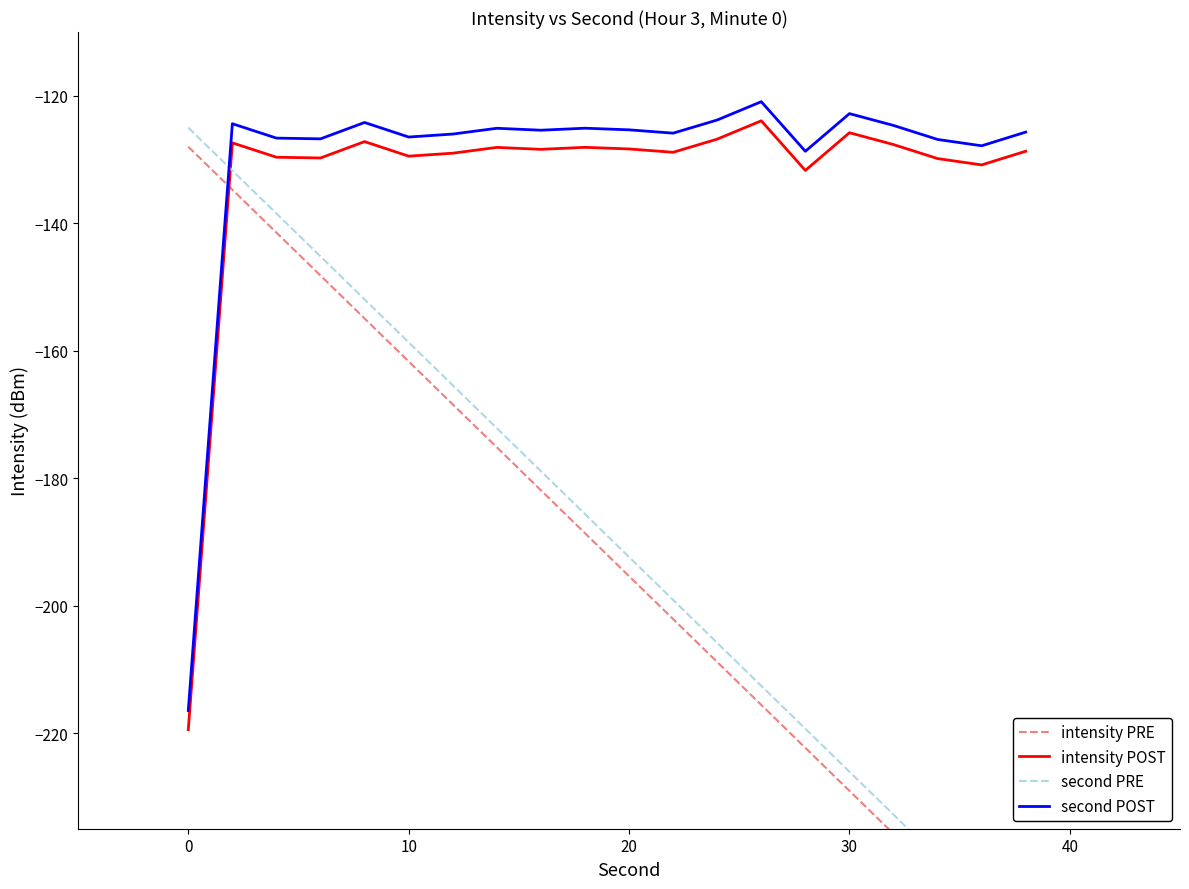

What is the maximum value for intensity POST?

-123.9